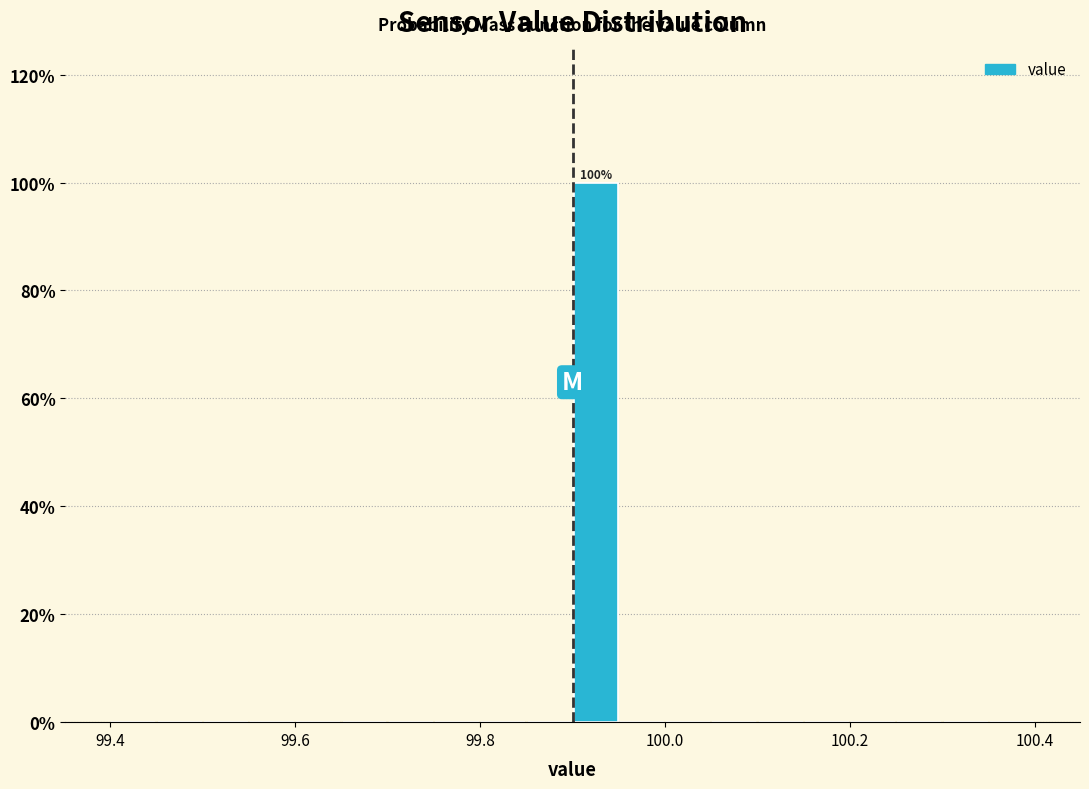

Read against the x-axis, roughly where is the centre of the tallest bar?

99.92